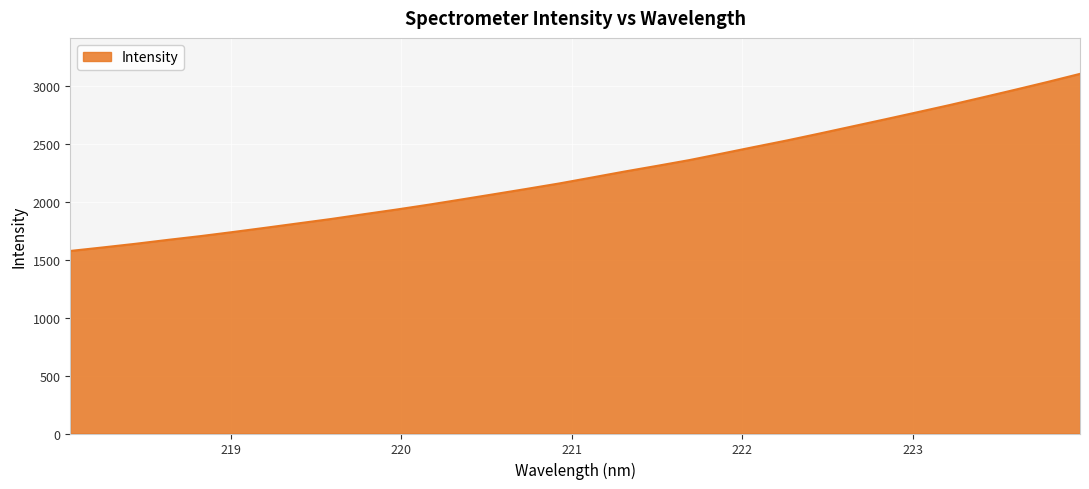

Does the chart have visible grid lines?

Yes